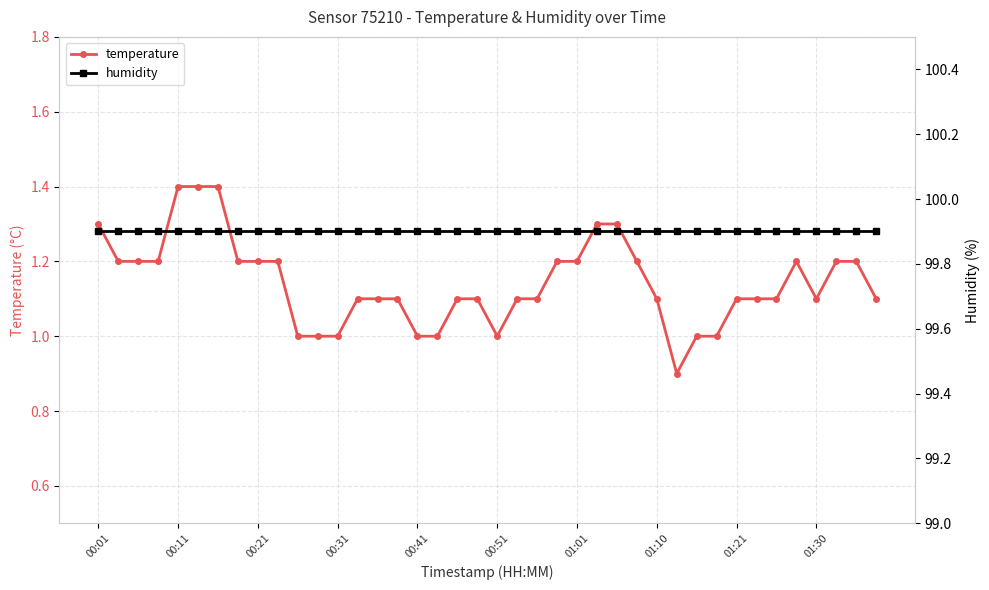

What is the lowest value of the temperature series?

0.9